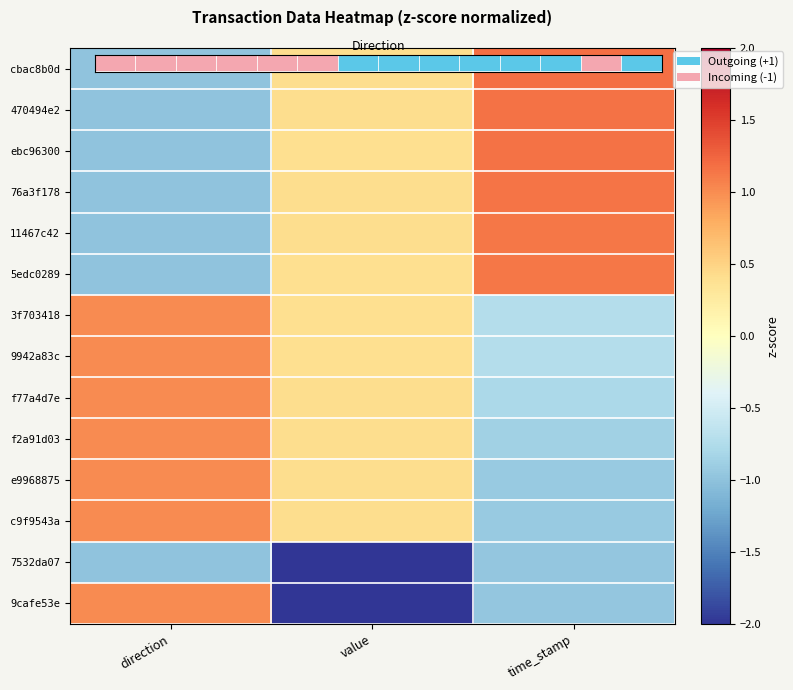

At how many categories does at least one series exceed 0?

3